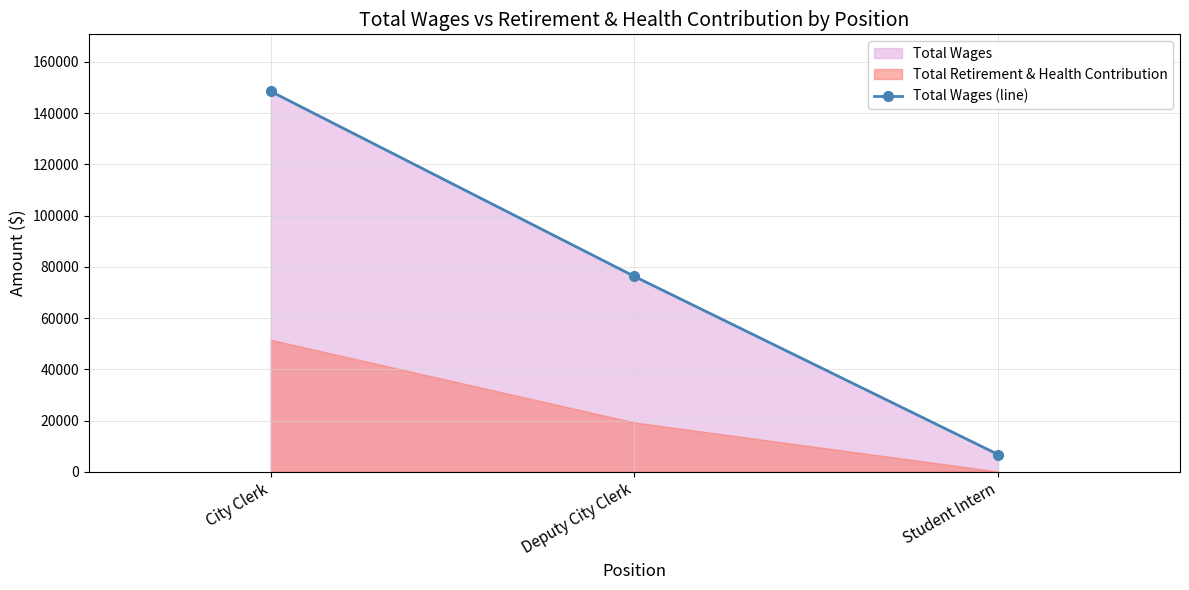

Is it true that the value at Deputy City Clerk is 76232?

True